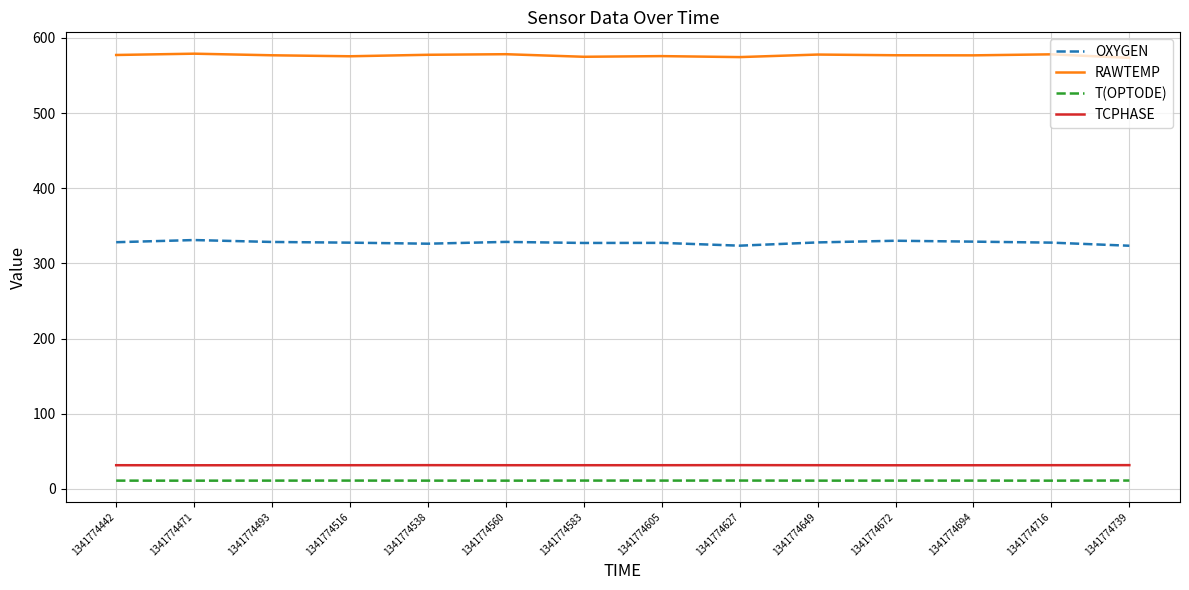

What is the approximate value of RAWTEMP at 1341774672?

576.8